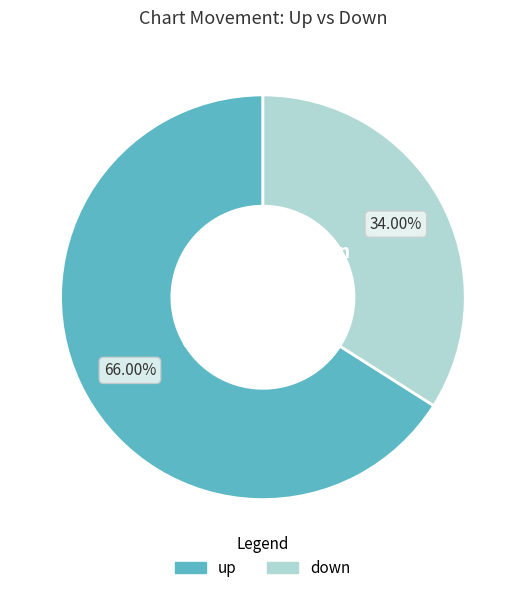

To the nearest percent, what is the difference between the largest and smallest slice percentages?

32%